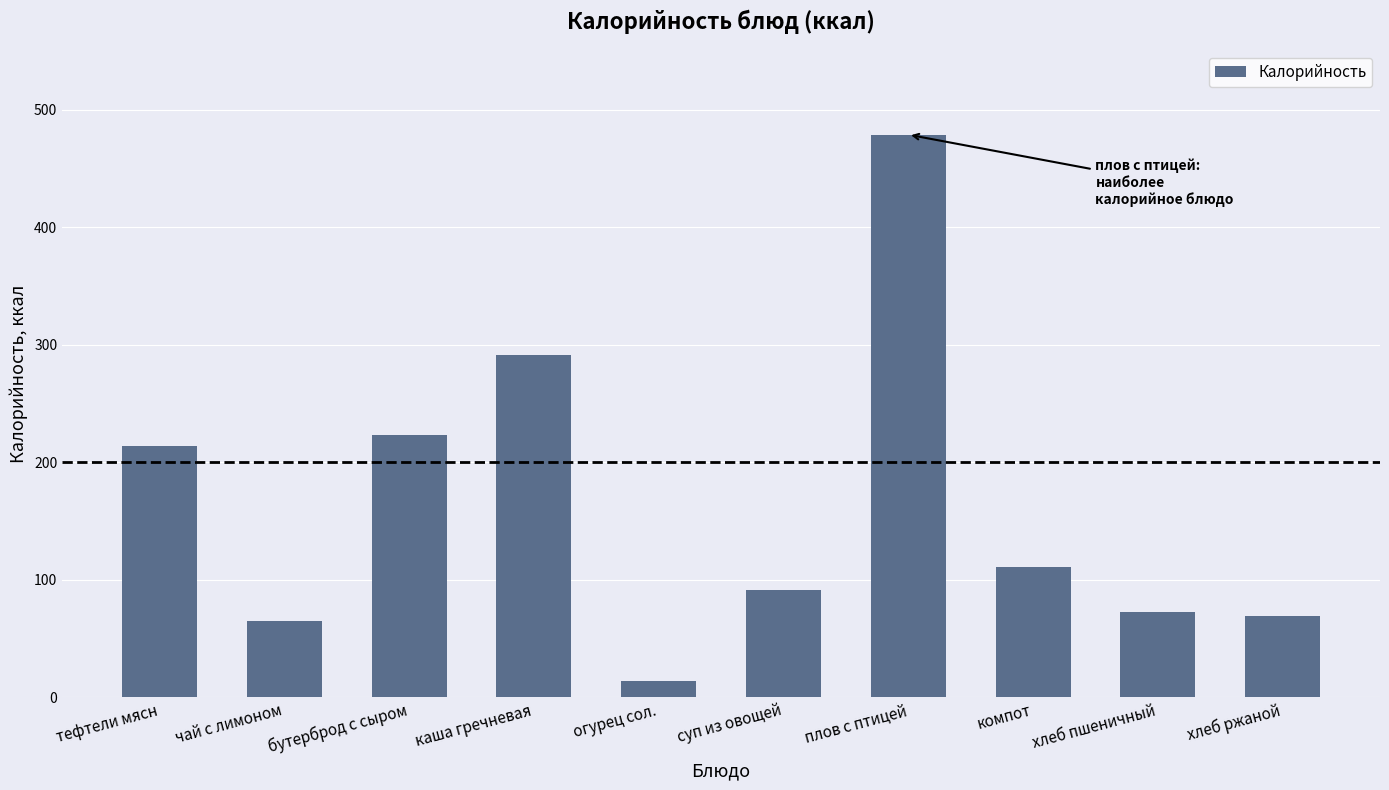

What is the label of the 6th bar from the left?

суп из овощей